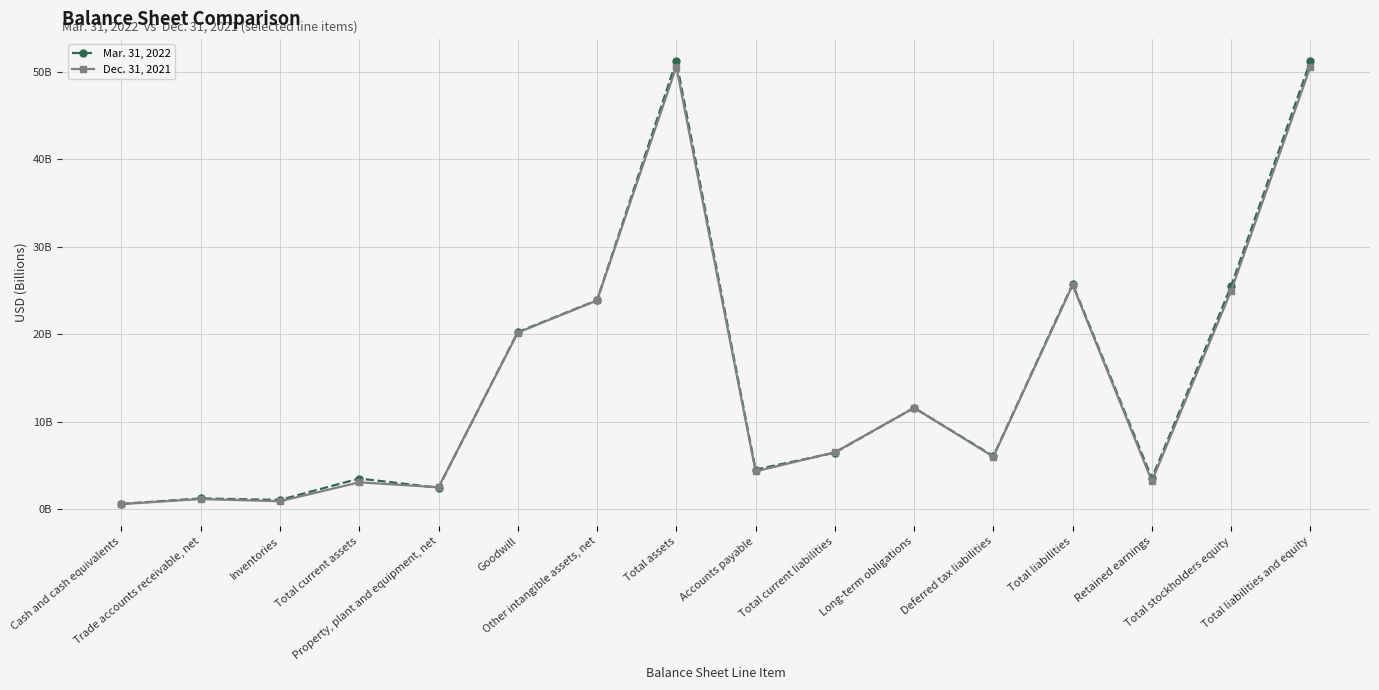

What are all the series names shown in the legend?

Mar. 31, 2022, Dec. 31, 2021